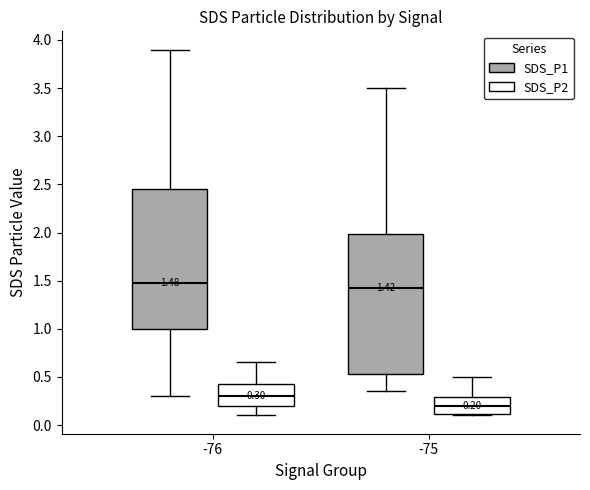

Which box's median line is the highest?

-76 (SDS_P1)